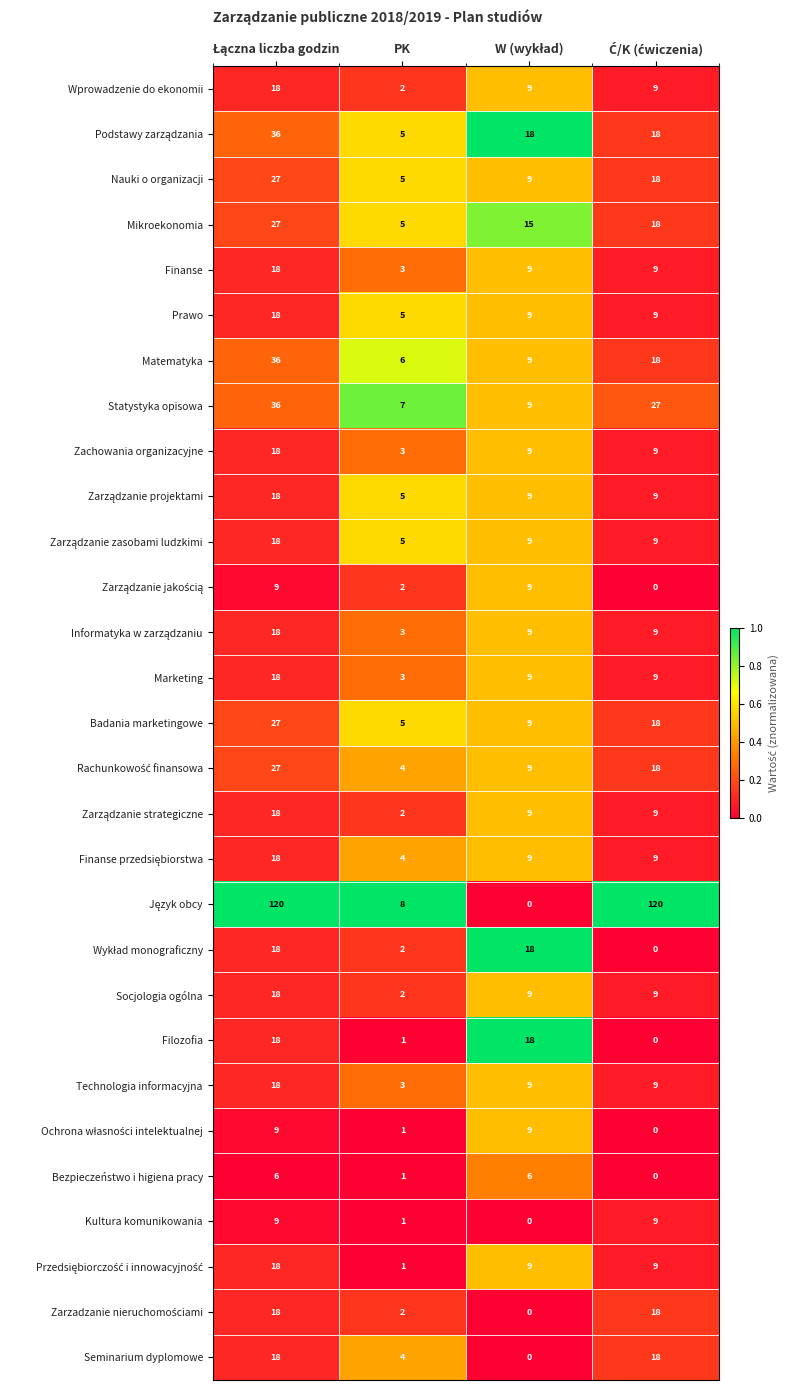

What is the maximum value for Wprowadzenie do ekonomii?

18